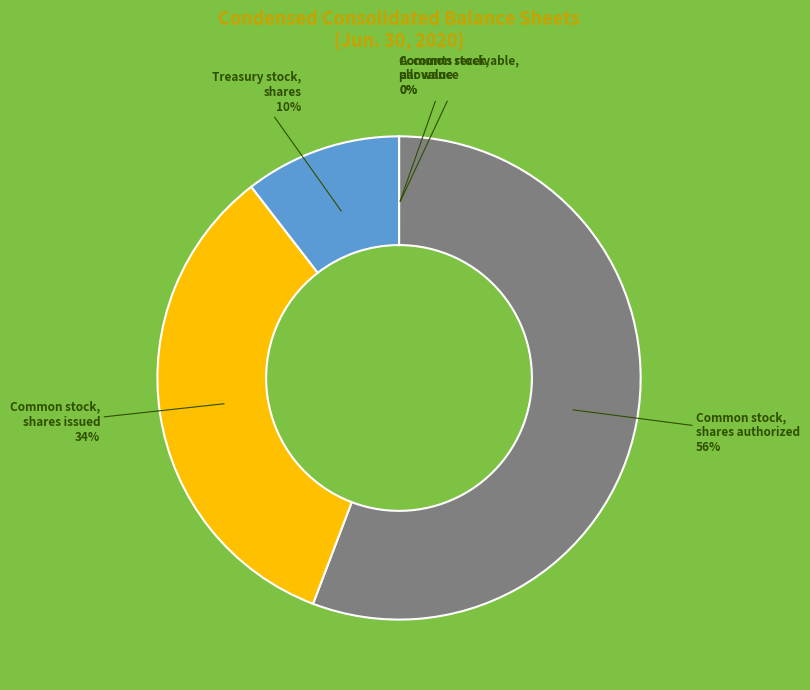

Is it true that Common stock, shares authorized is 70% of the pie?

False